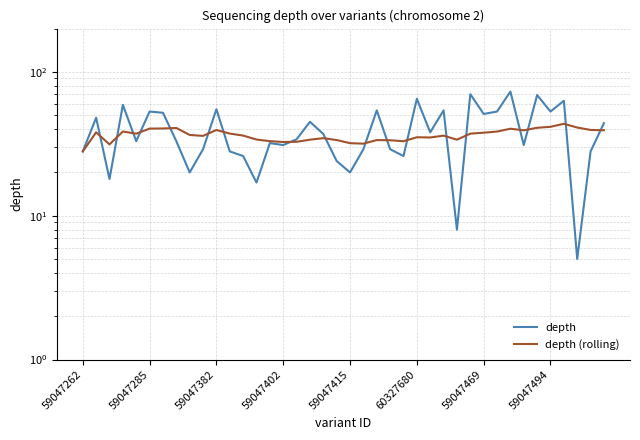

How many data points in depth are above 34?

19